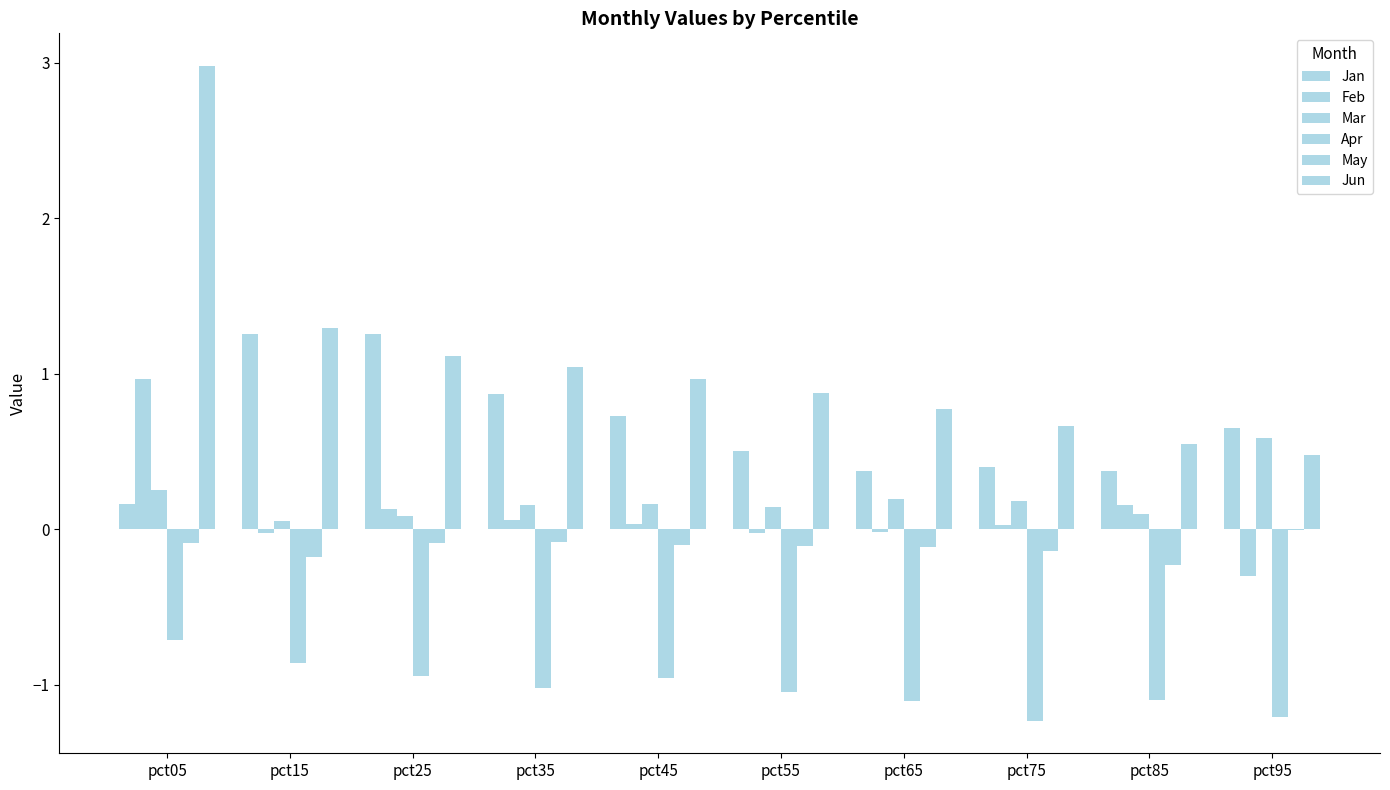

Rank the categories by Jun value from lowest to highest.

pct95, pct85, pct75, pct65, pct55, pct45, pct35, pct25, pct15, pct05